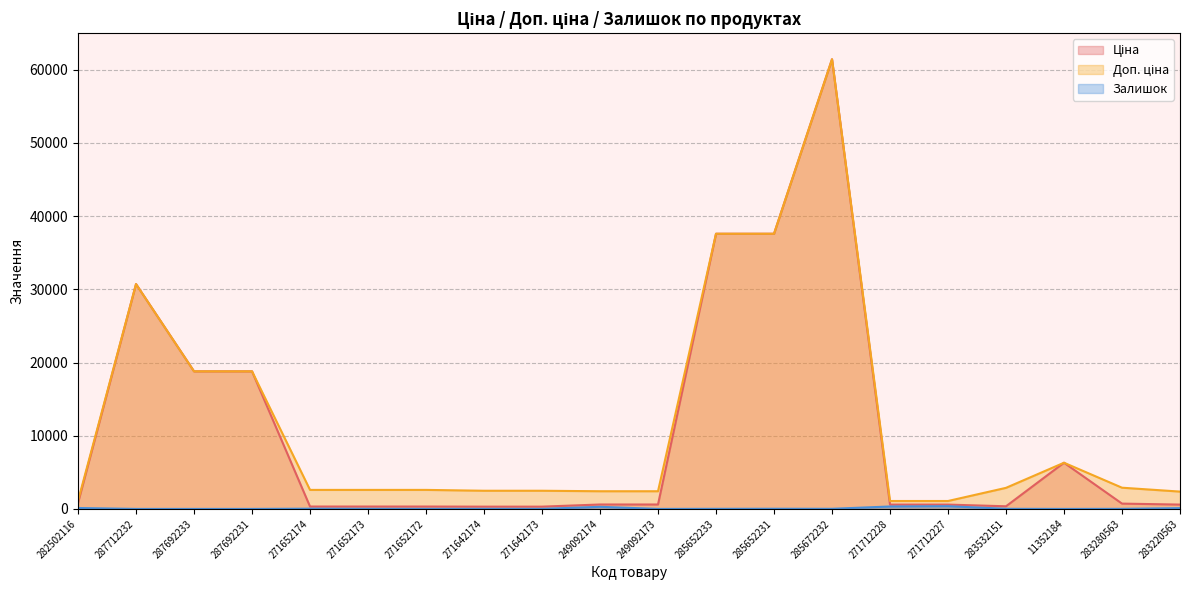

At how many categories does at least one series exceed 18883?

4